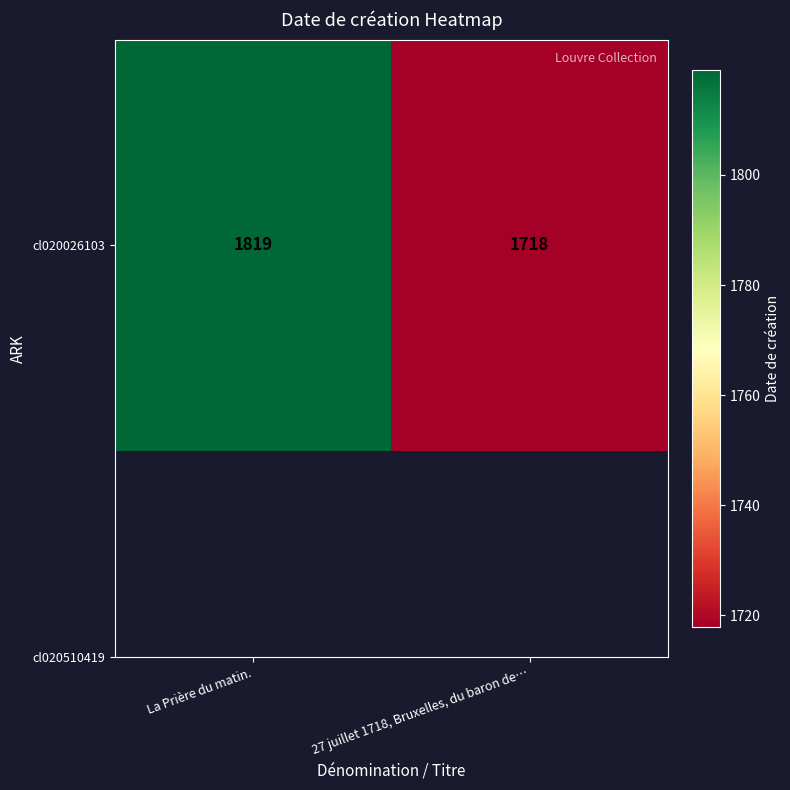

Is it true that the value at 27 juillet 1718, Bruxelles, du baron de… is 502?

False